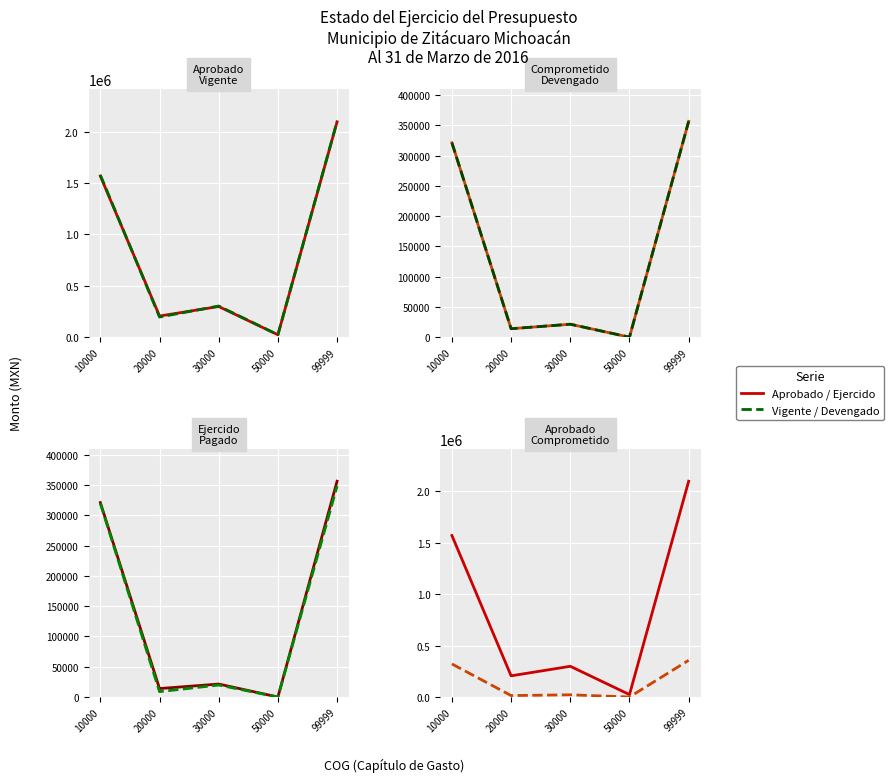

What is the total value across all series at 20000?

452382.0